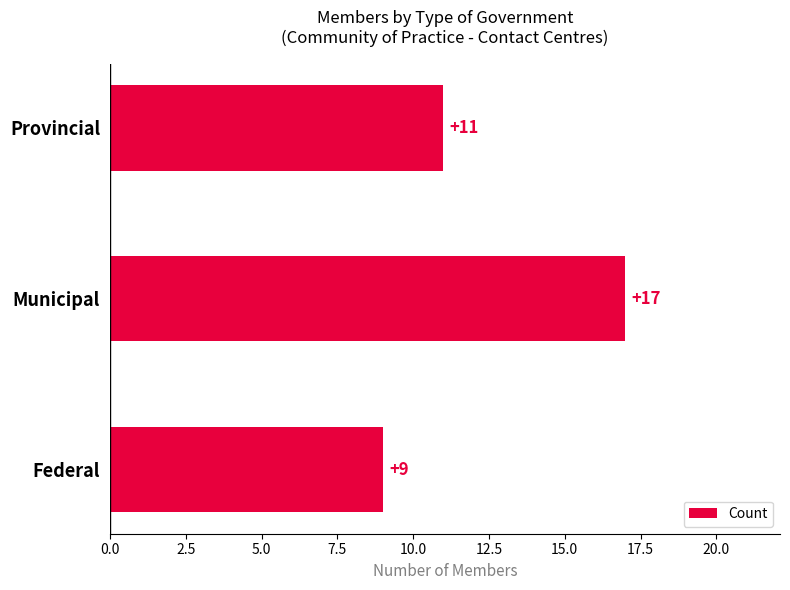

Count the number of data series in this chart.

1